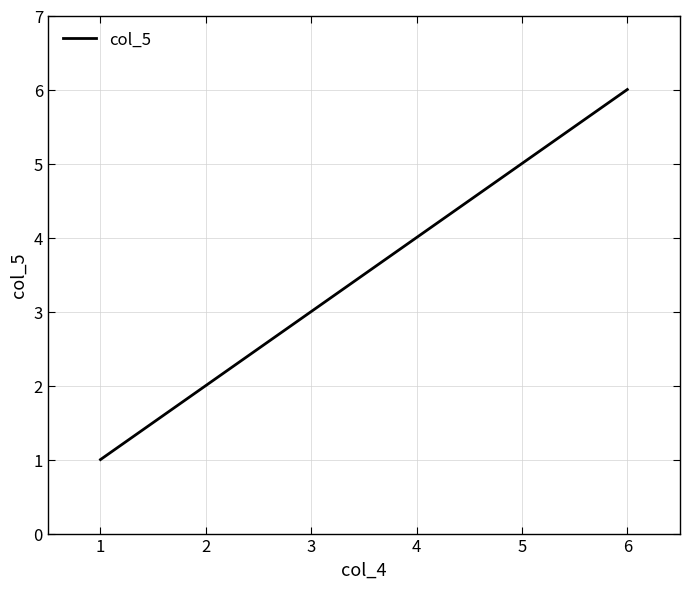

Reading right to left, what are all the values shown in this chart?

6	5	4	3	2	1